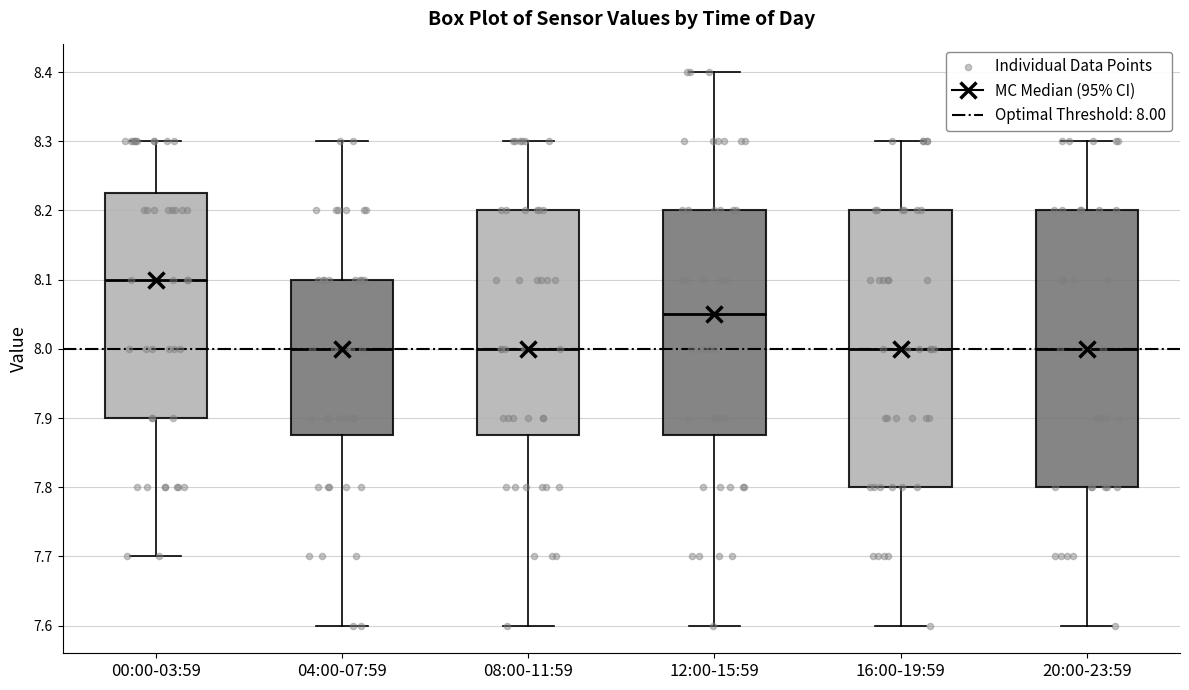

Reading left to right, read every box against the y-axis: the position of its median line, the range the box covers, and the ends of its whiskers. The values are not printed on the chart, so give them approximately, as read against the axis.

00:00-03:59: median 8.10, box 7.90 to 8.23, whiskers 7.70 to 8.30
04:00-07:59: median 8.00, box 7.88 to 8.10, whiskers 7.60 to 8.30
08:00-11:59: median 8.00, box 7.88 to 8.20, whiskers 7.60 to 8.30
12:00-15:59: median 8.05, box 7.88 to 8.20, whiskers 7.60 to 8.40
16:00-19:59: median 8.00, box 7.80 to 8.20, whiskers 7.60 to 8.30
20:00-23:59: median 8.00, box 7.80 to 8.20, whiskers 7.60 to 8.30